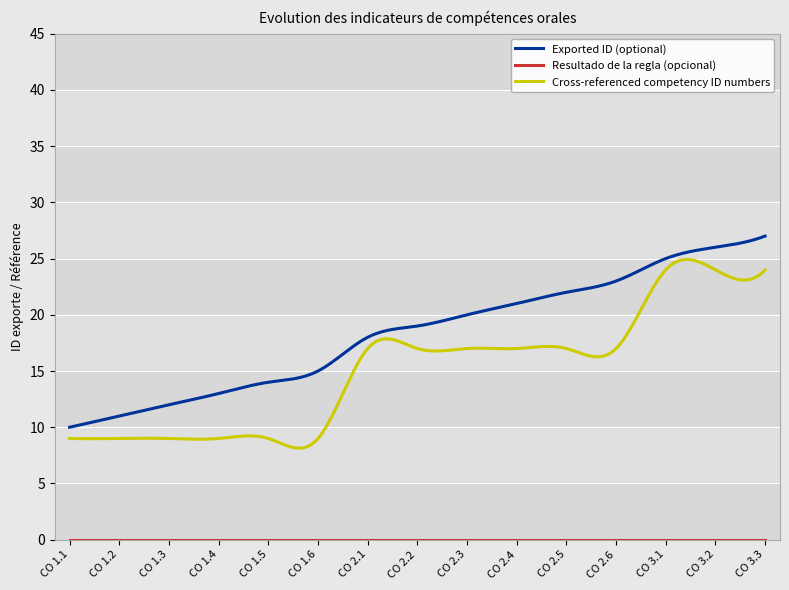

Which series has the largest total across all categories?

Exported ID (optional)